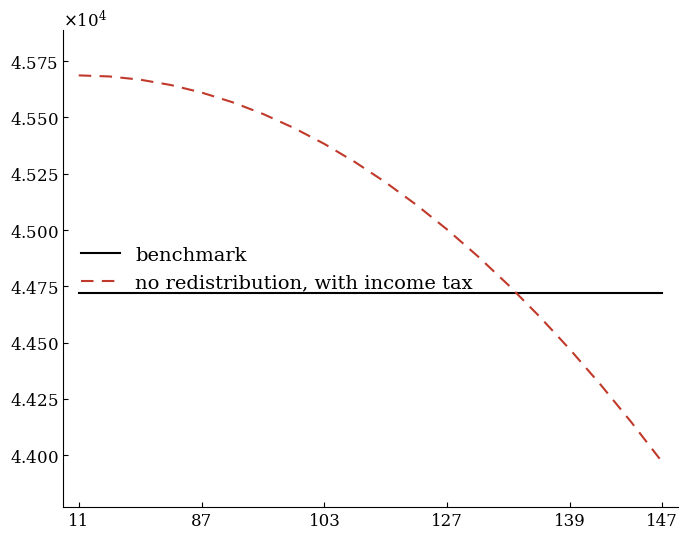

True or false: no redistribution, with income tax has more than 2 points higher than both neighbors.

False